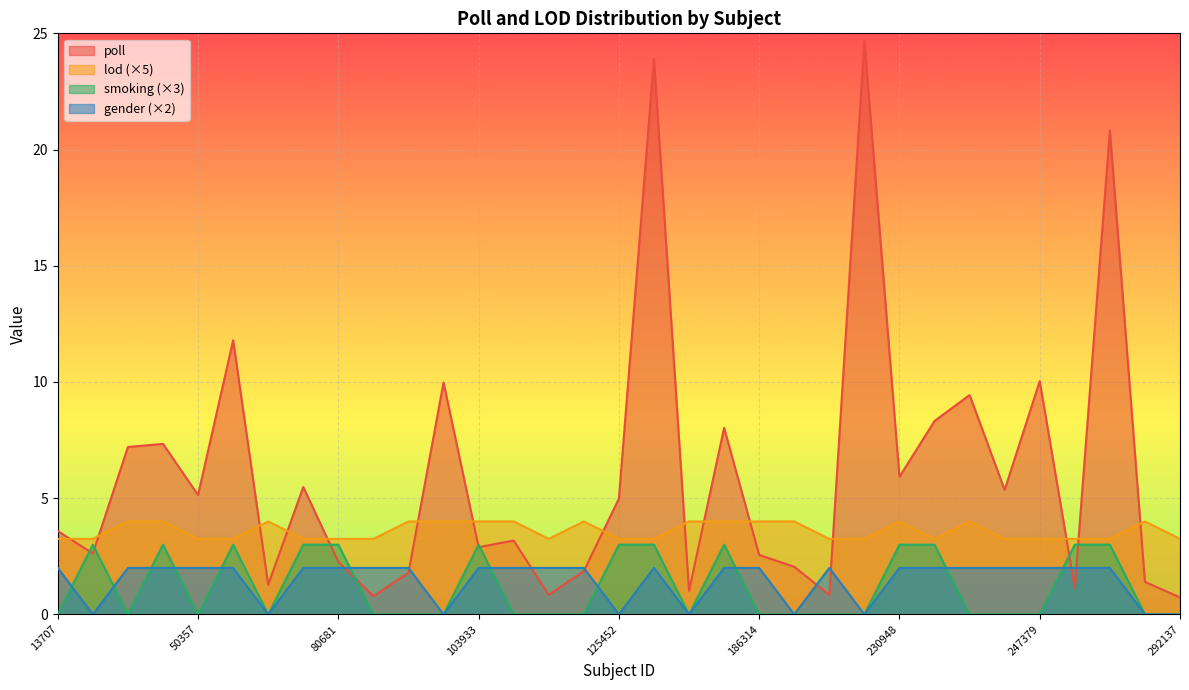

Is the value of poll at 59168 greater than the value of lod at 179657?

Yes